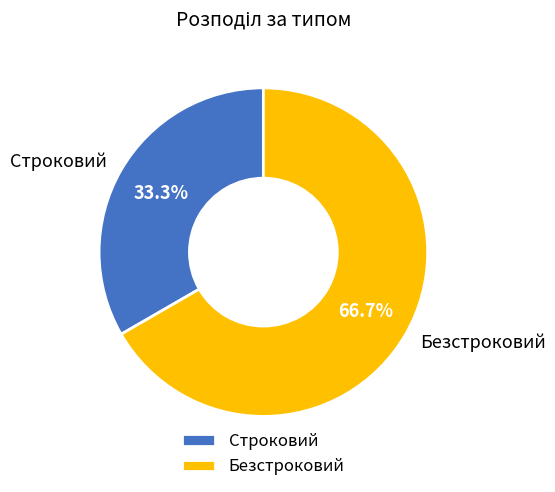

To the nearest percent, what is the difference between the Безстроковий and Строковий slice percentages?

33%